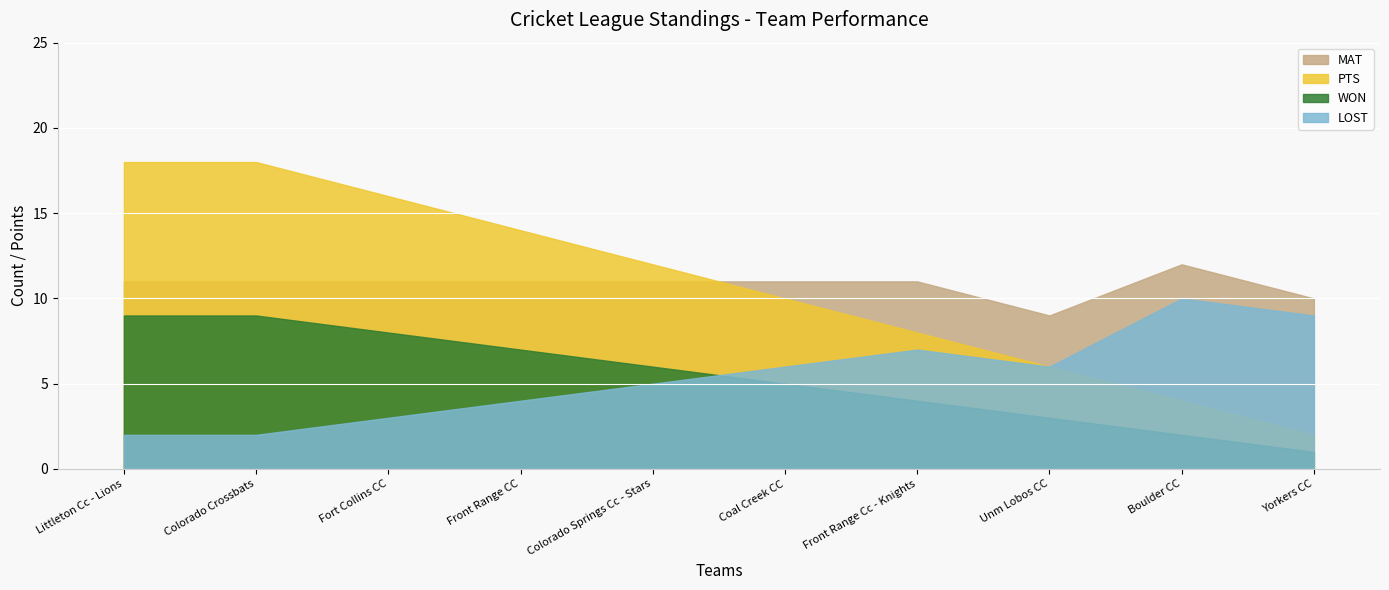

Is the value of WON at Coal Creek CC greater than the value of MAT at Front Range CC?

No